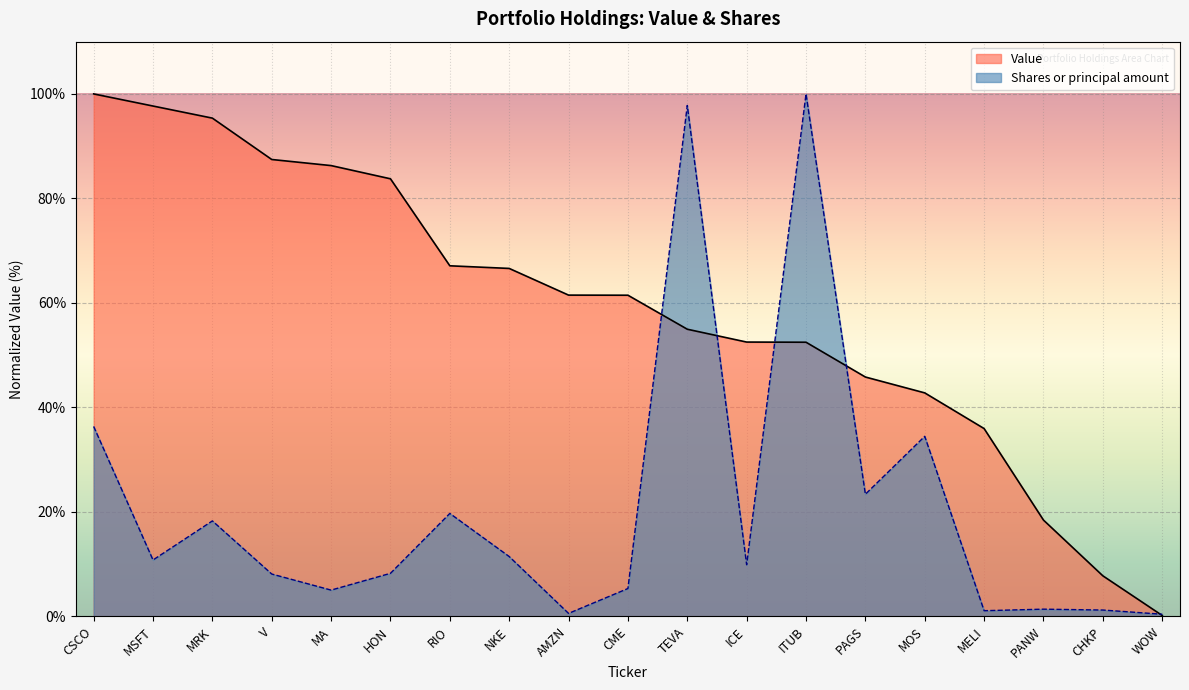

How many interior local peaks does the Shares or principal amount series have?

6